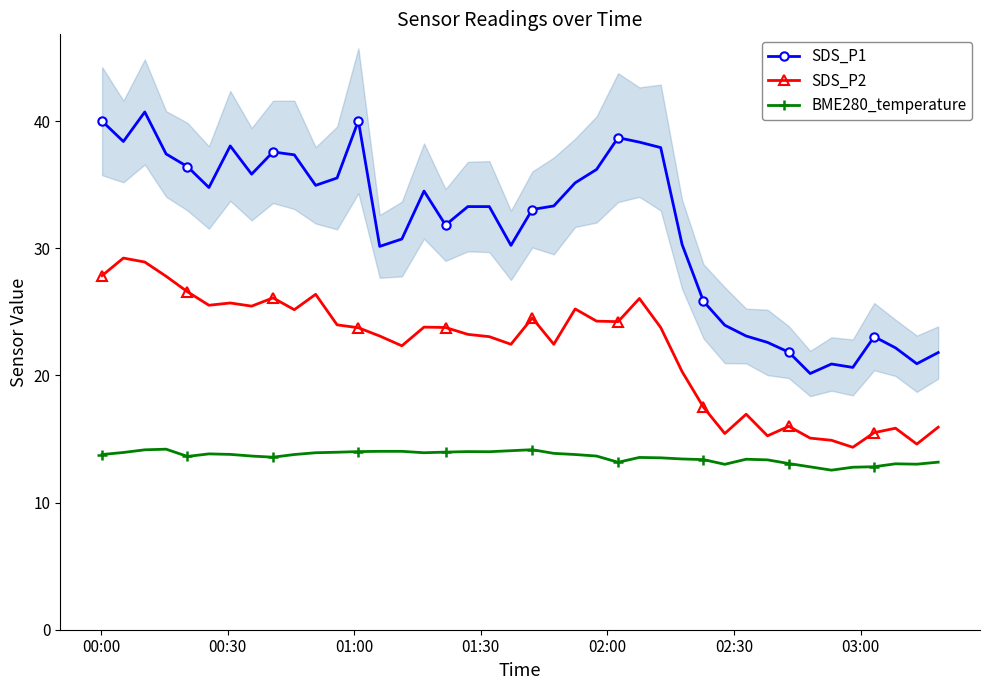

What is the value of the BME280_temperature point at the 10th from the left?

13.8